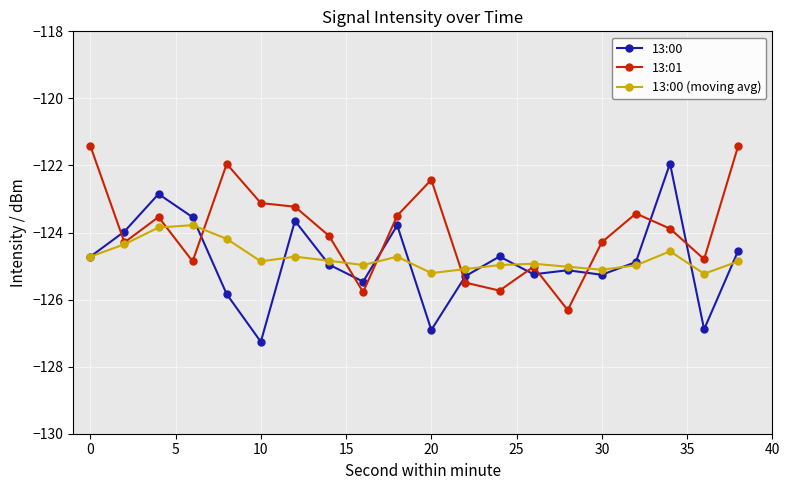

What is the minimum value for 13:00 (moving avg)?

-125.2